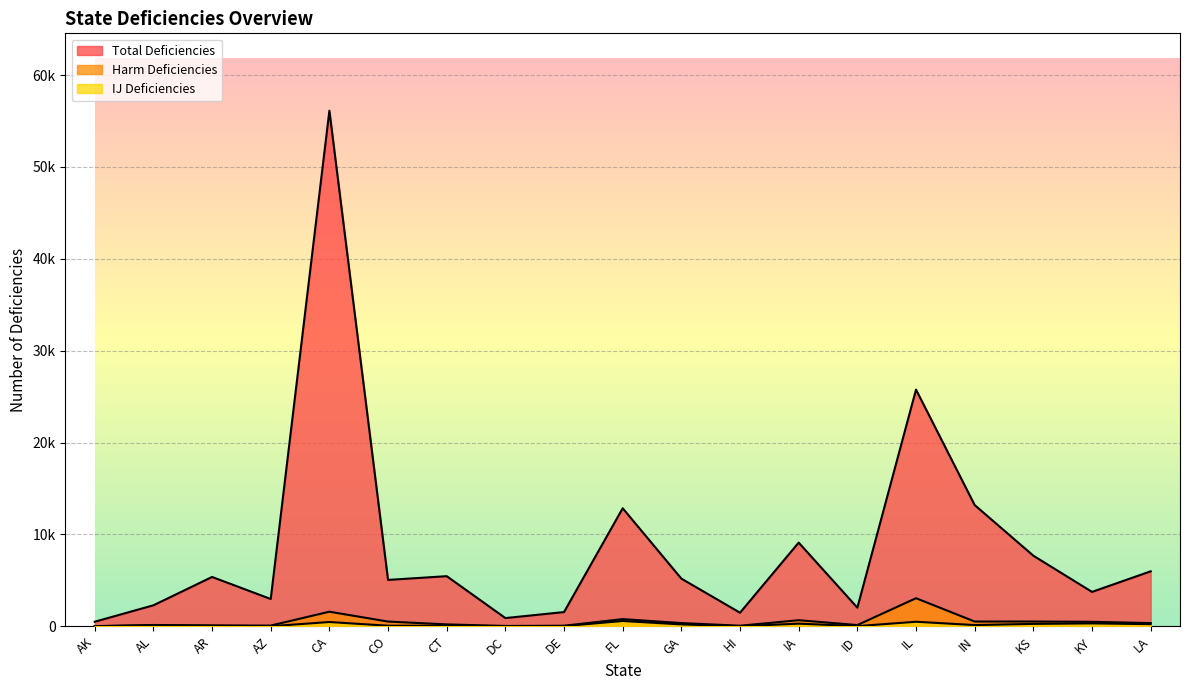

True or false: IJ Deficiencies and Harm Deficiencies intersect in this chart.

False